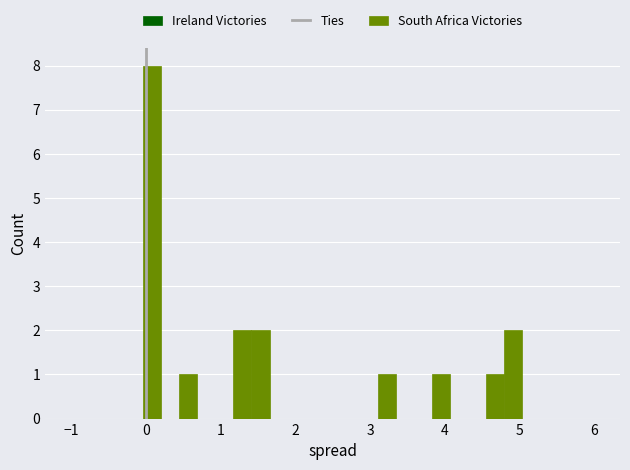

Around what value on the x-axis is the tallest bar? Give the approximate position of its centre, as read against the axis.

0.1